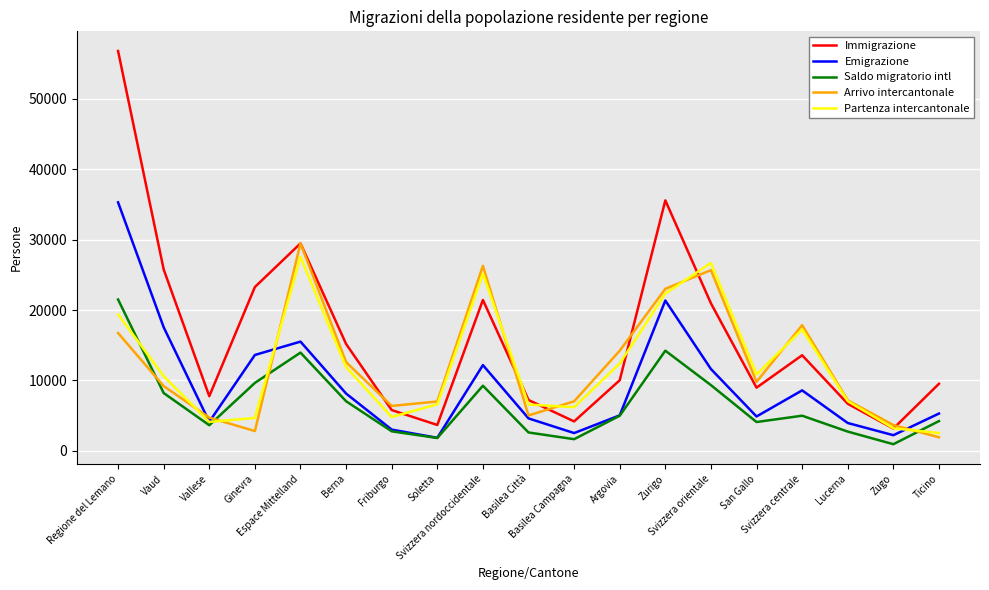

What is the average value of the Saldo migratorio intl series?

6718